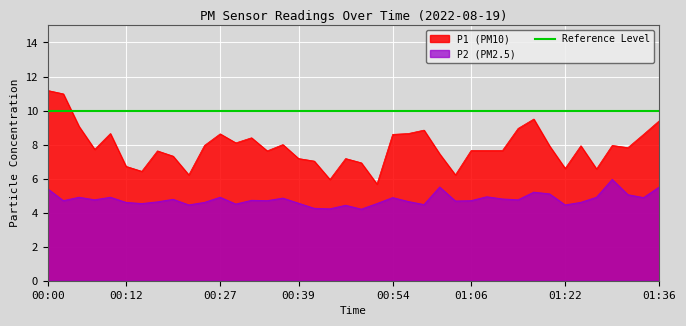

True or false: P2 has more than 2 points higher than both neighbors.

True